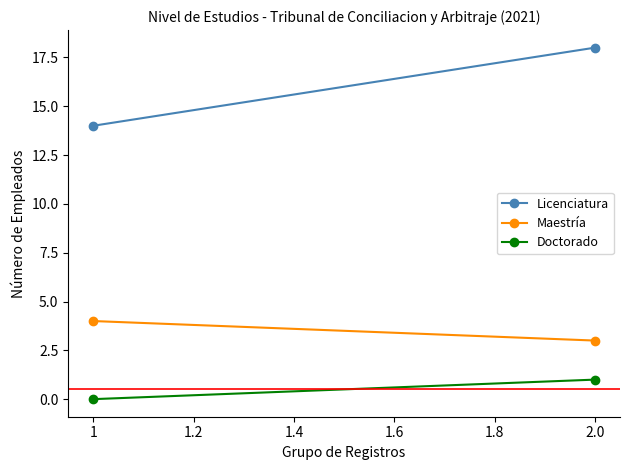

Does the chart have visible grid lines?

No